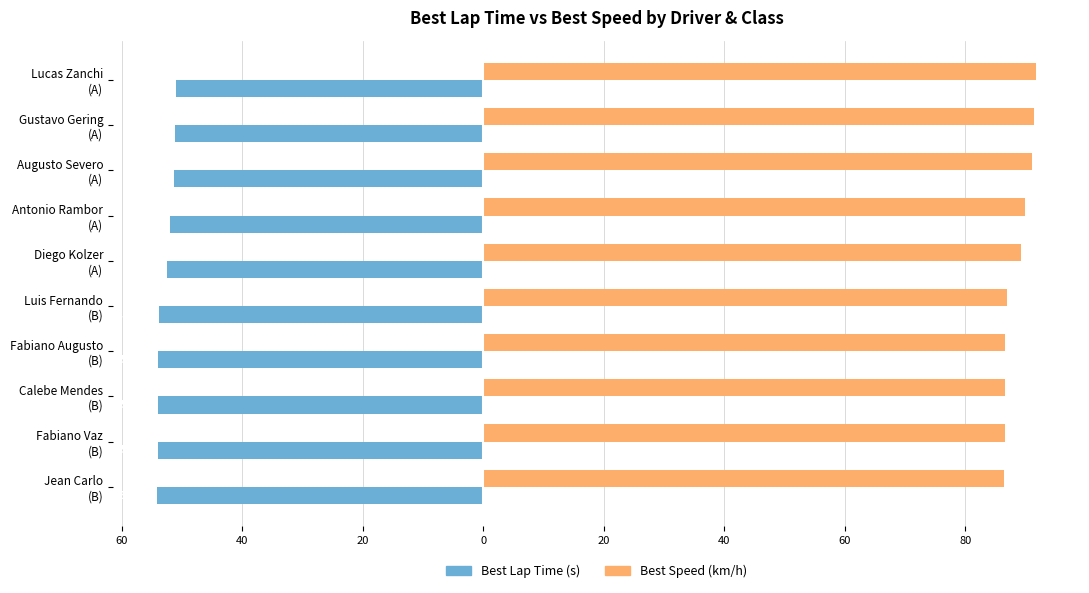

What is the sum of all Best Lap Time (s) values?

-528.0